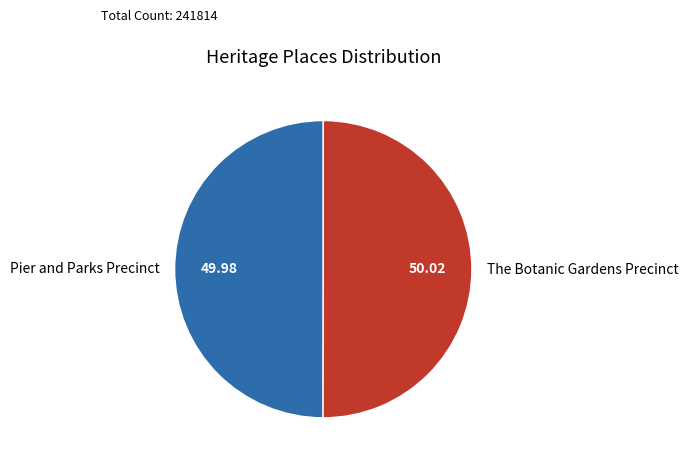

What is the ratio of the value at The Botanic Gardens Precinct to the value at Pier and Parks Precinct?

1.0